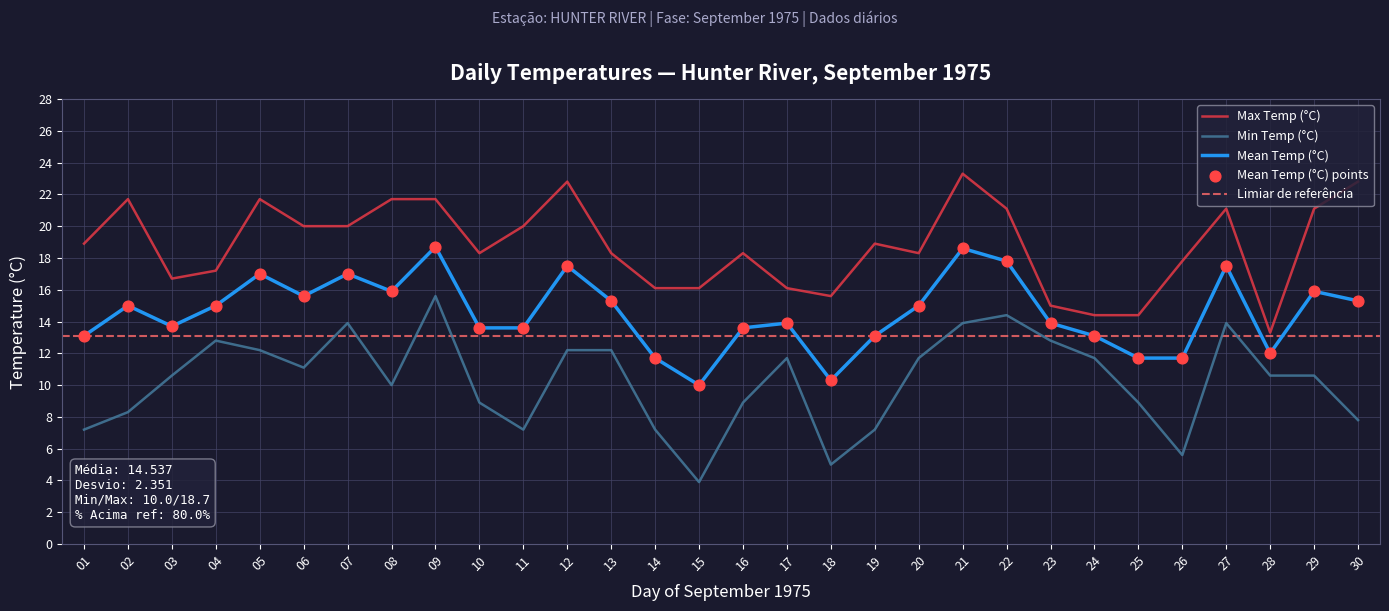

Which series has the widest spread of Y values?

Min Temp (°C)